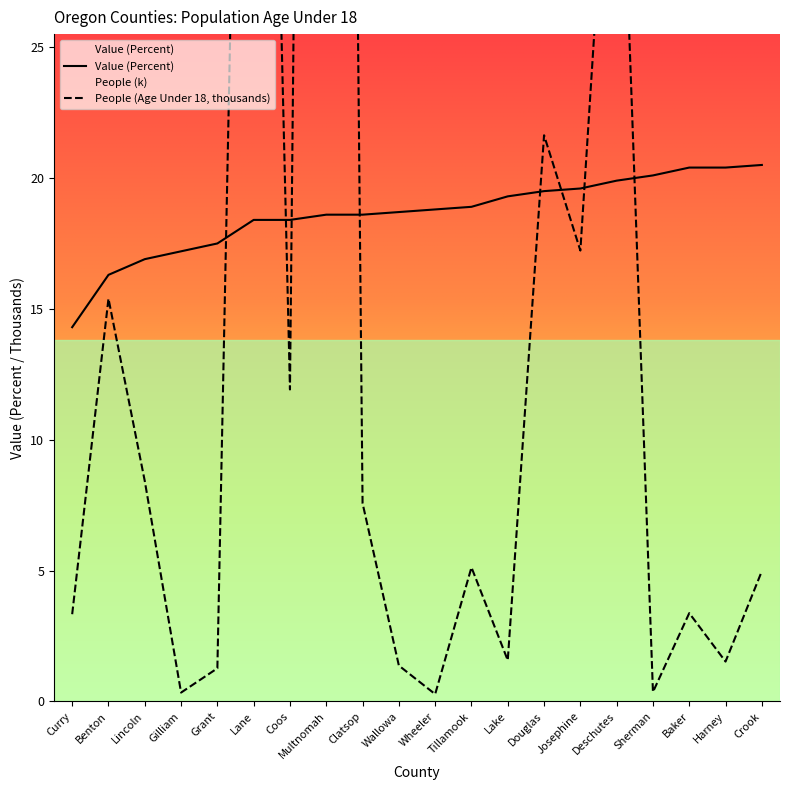

Between Curry and Sherman, which series saw the biggest shift?

Value (Percent)